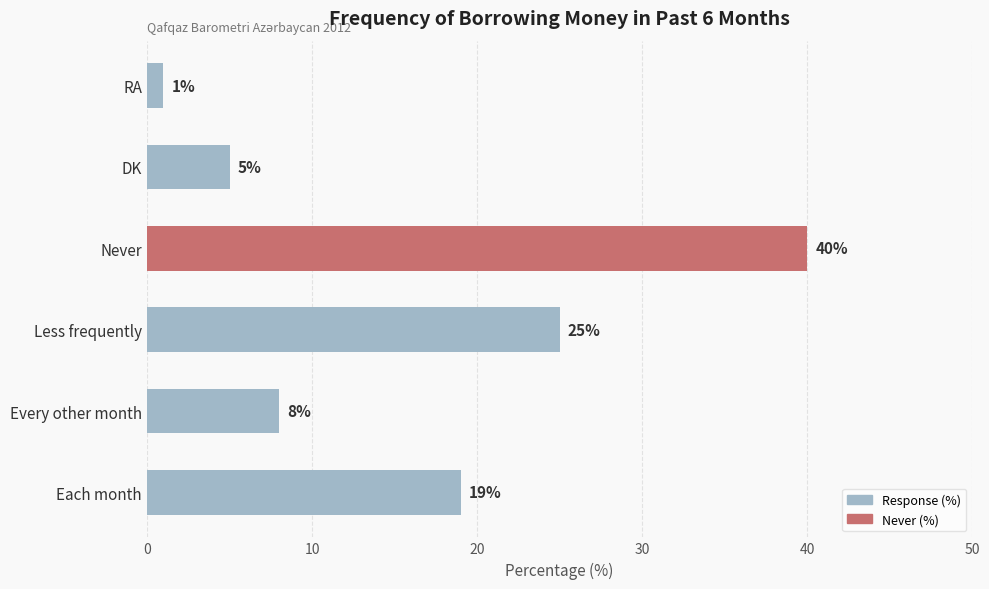

What is the difference between the maximum and minimum values?

39